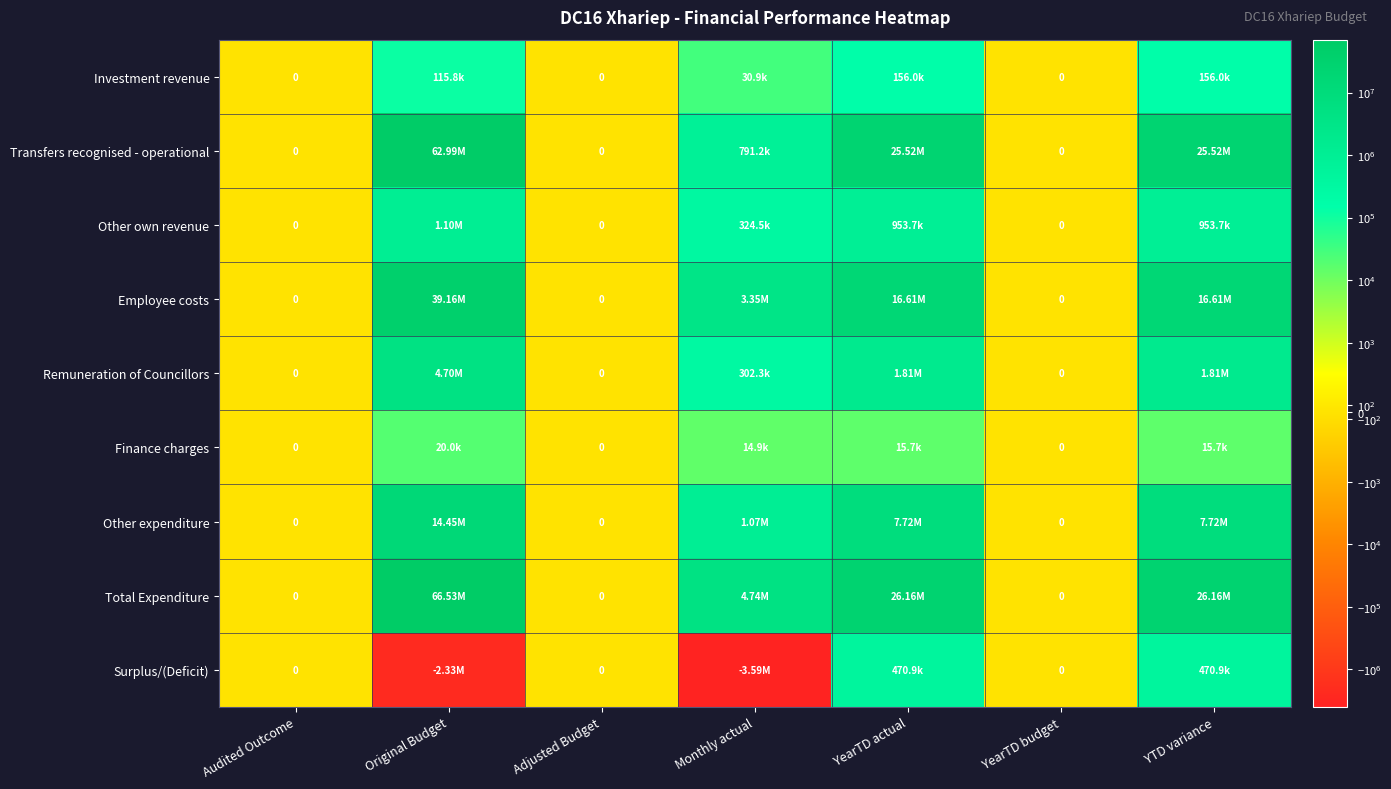

What is the average value of the Employee costs series?

10819930